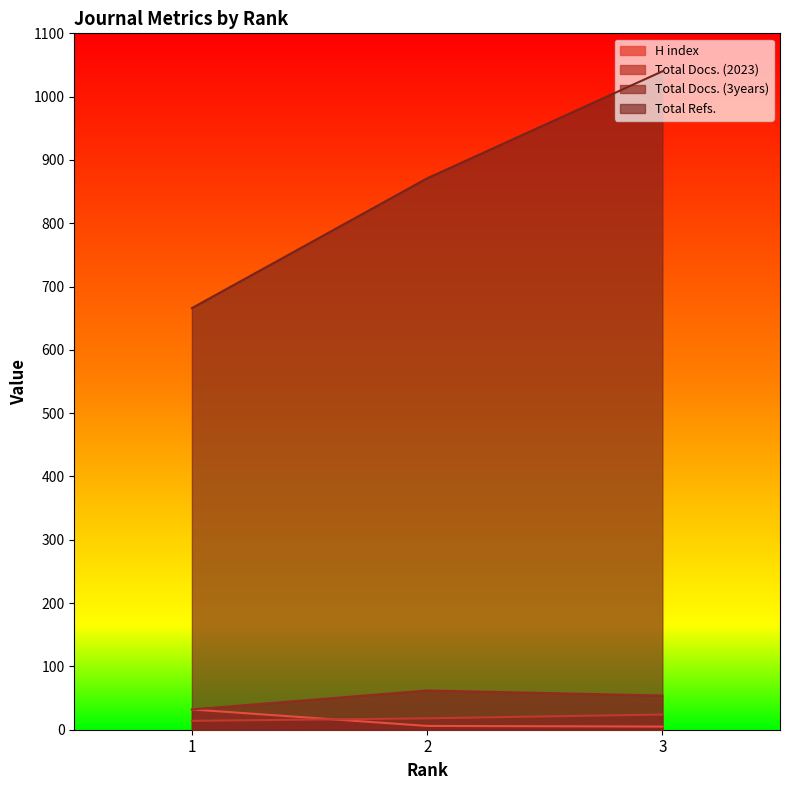

At 3, list the series in order from largest to smallest.

Total Refs., Total Docs. (3years), Total Docs. (2023), H index